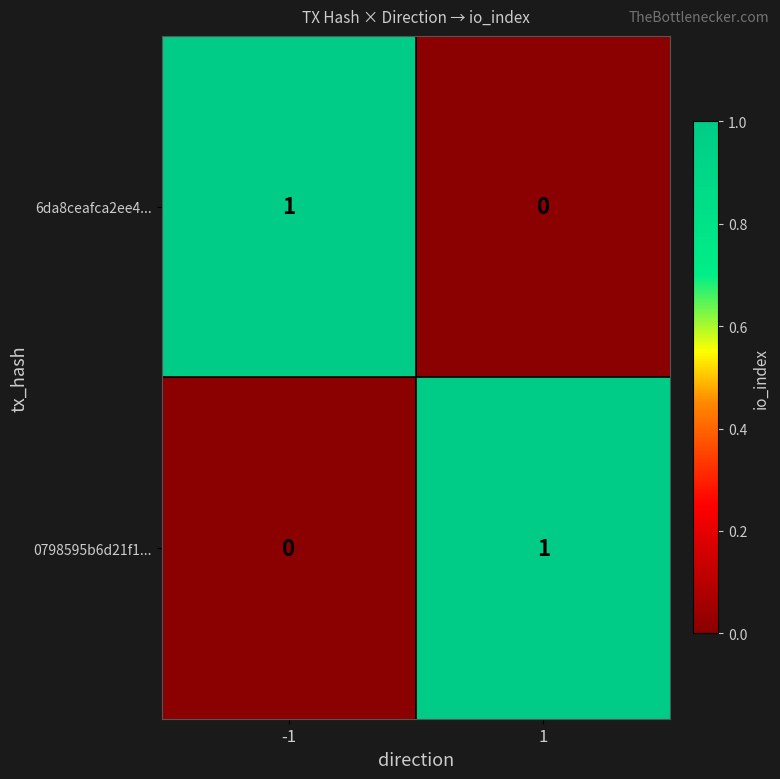

Rank the series at 1 from lowest to highest value.

6da8ceafca2ee4..., 0798595b6d21f1...